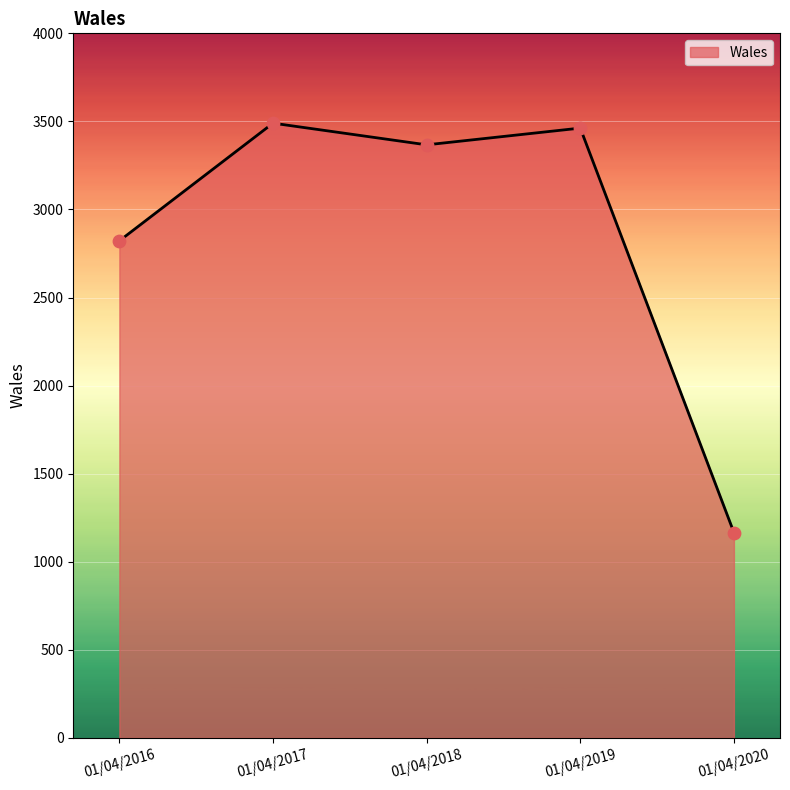

Approximately how many times larger is the value at 01/04/2019 compared to 01/04/2018?

1.0